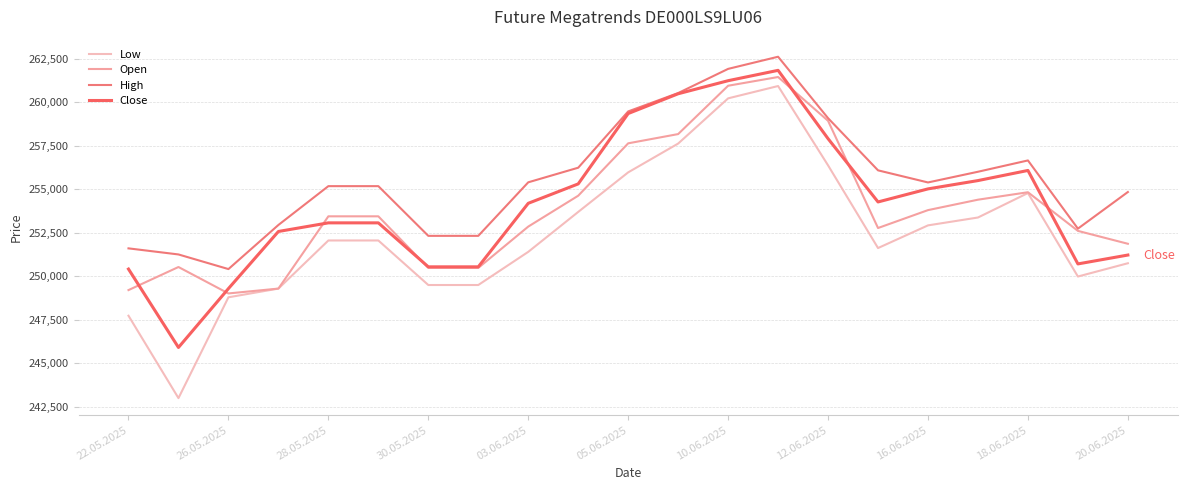

List the series in order of their peak value, lowest first.

Low, Open, Close, High